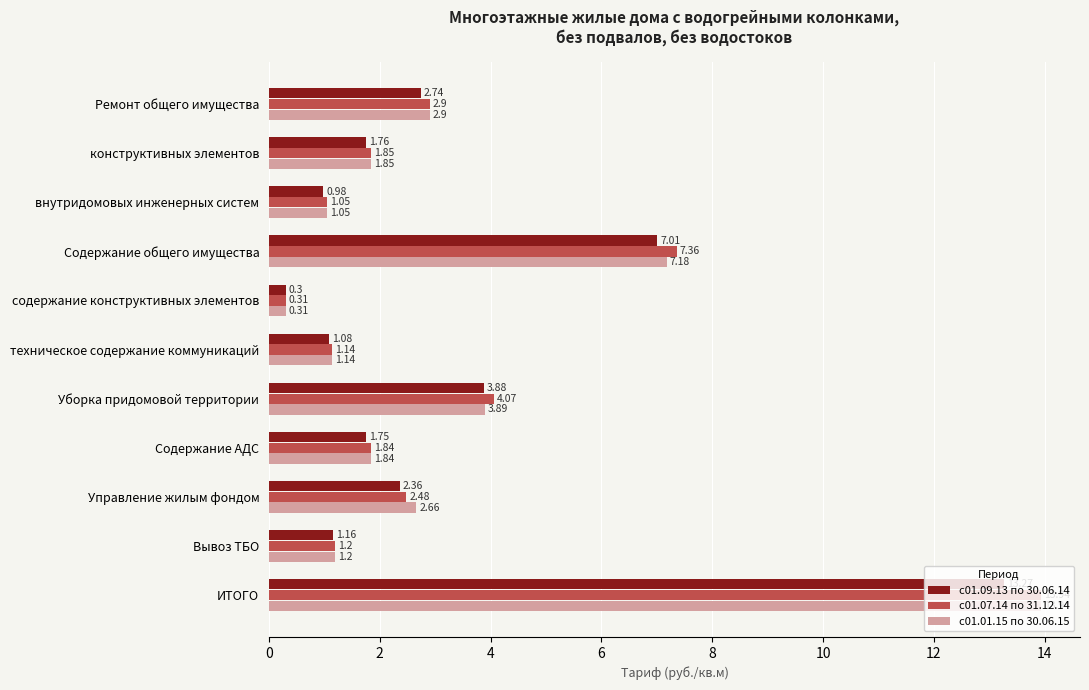

Where is с01.09.13 по 30.06.14 nearest to the value 6?

Содержание общего имущества